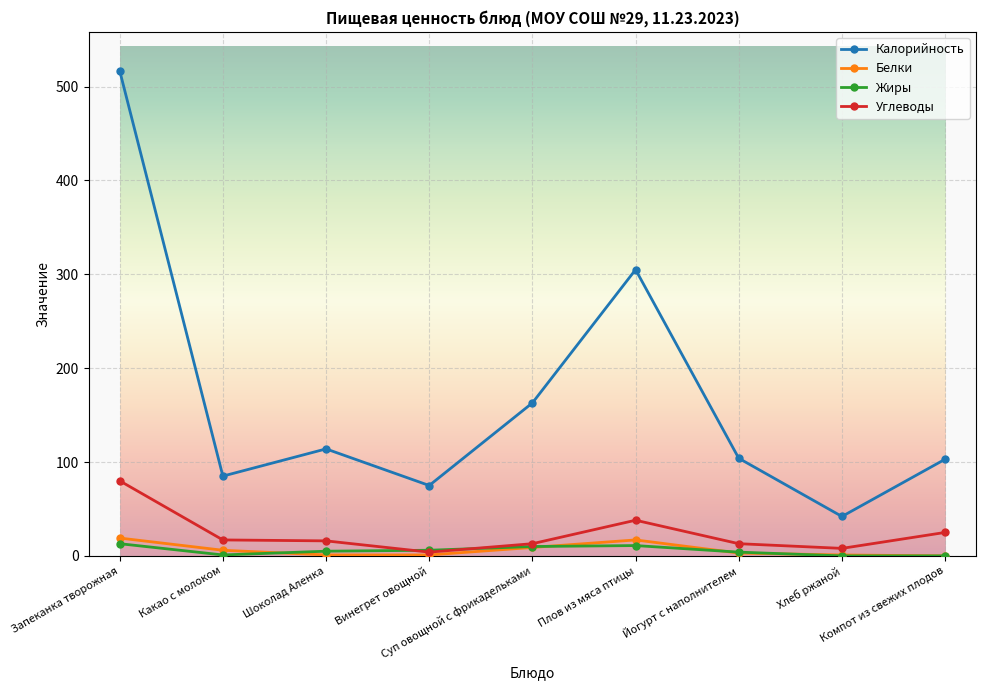

What is the difference between the Калорийность values at Запеканка творожная and Какао с молоком?

432